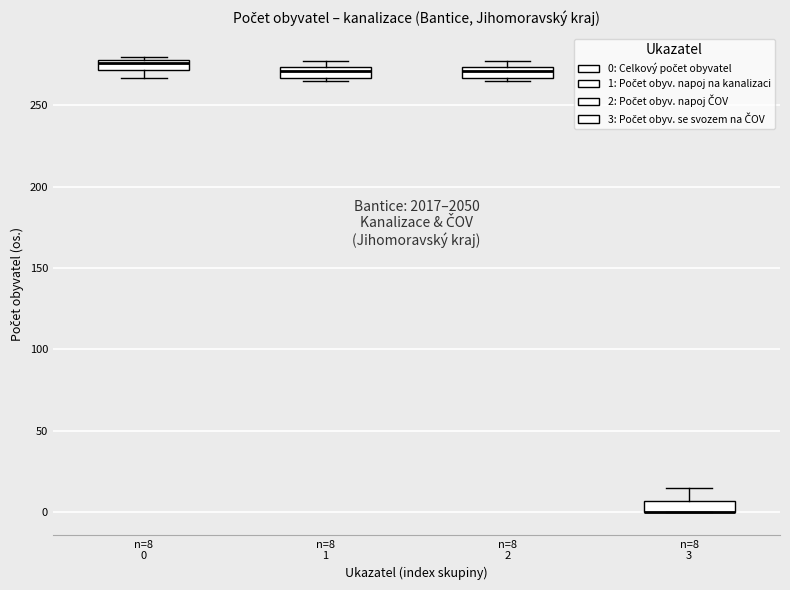

Where is the upper edge of the box for n=8 0 on the y-axis? The values are not printed on the chart, so give them approximately, as read against the axis.

280